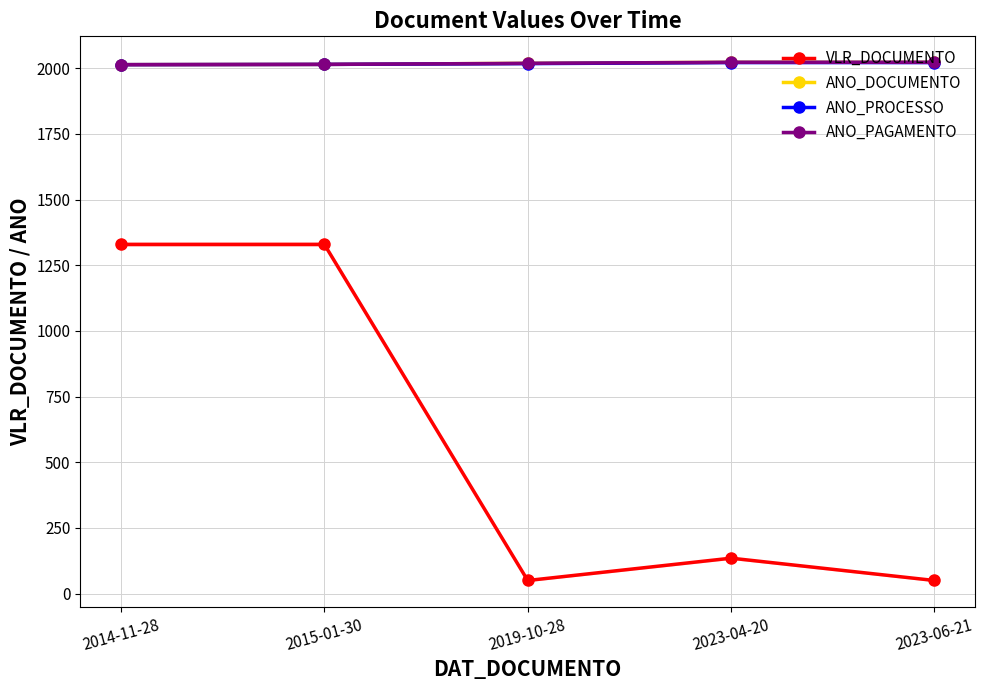

What are all the series names shown in the legend?

VLR_DOCUMENTO, ANO_DOCUMENTO, ANO_PROCESSO, ANO_PAGAMENTO